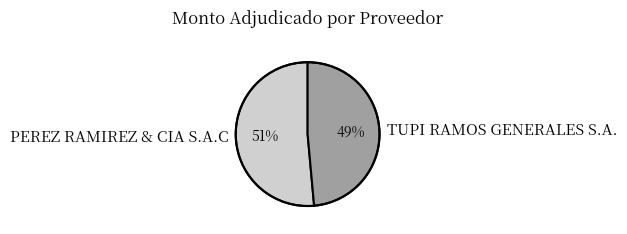

Which has a higher value, PEREZ RAMIREZ & CIA S.A.C or TUPI RAMOS GENERALES S.A.?

PEREZ RAMIREZ & CIA S.A.C